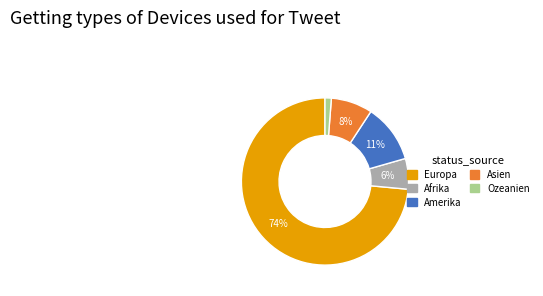

Count the number of slices in the pie.

5